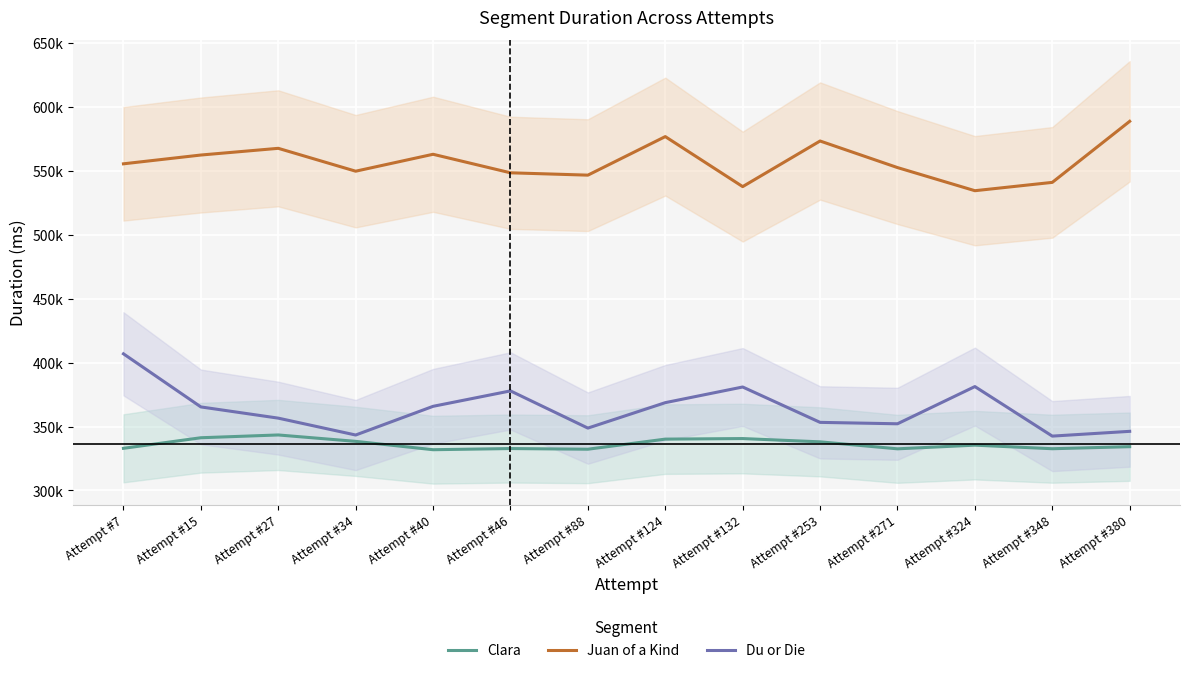

How many data points does each series have?

14